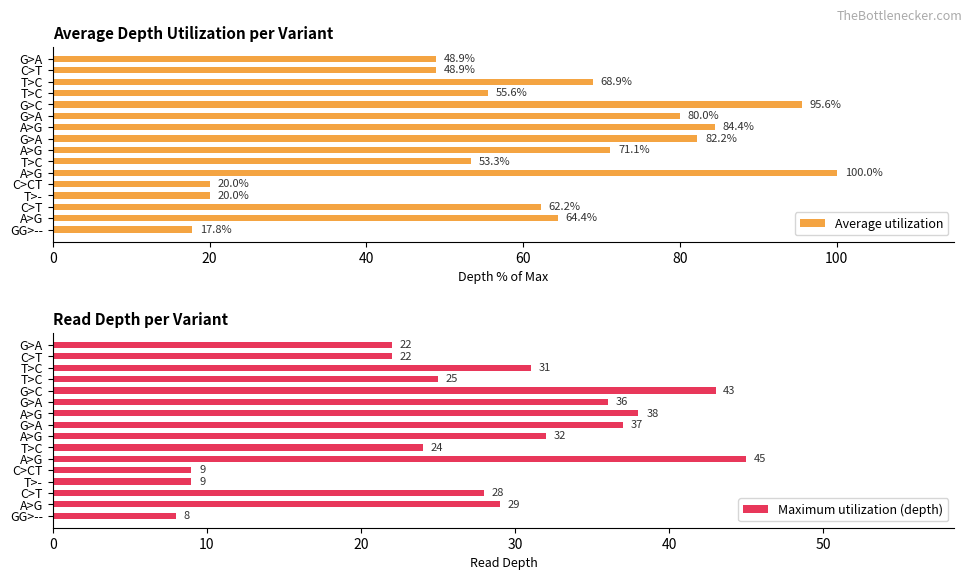

Rank the series by their average value, from highest to lowest.

Average utilization, Maximum utilization (depth)